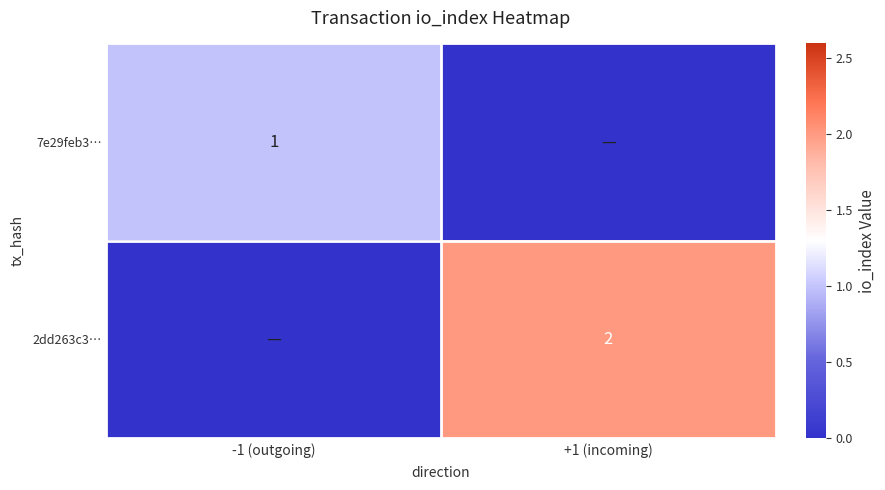

At which category is the sum across all series the highest?

+1 (incoming)